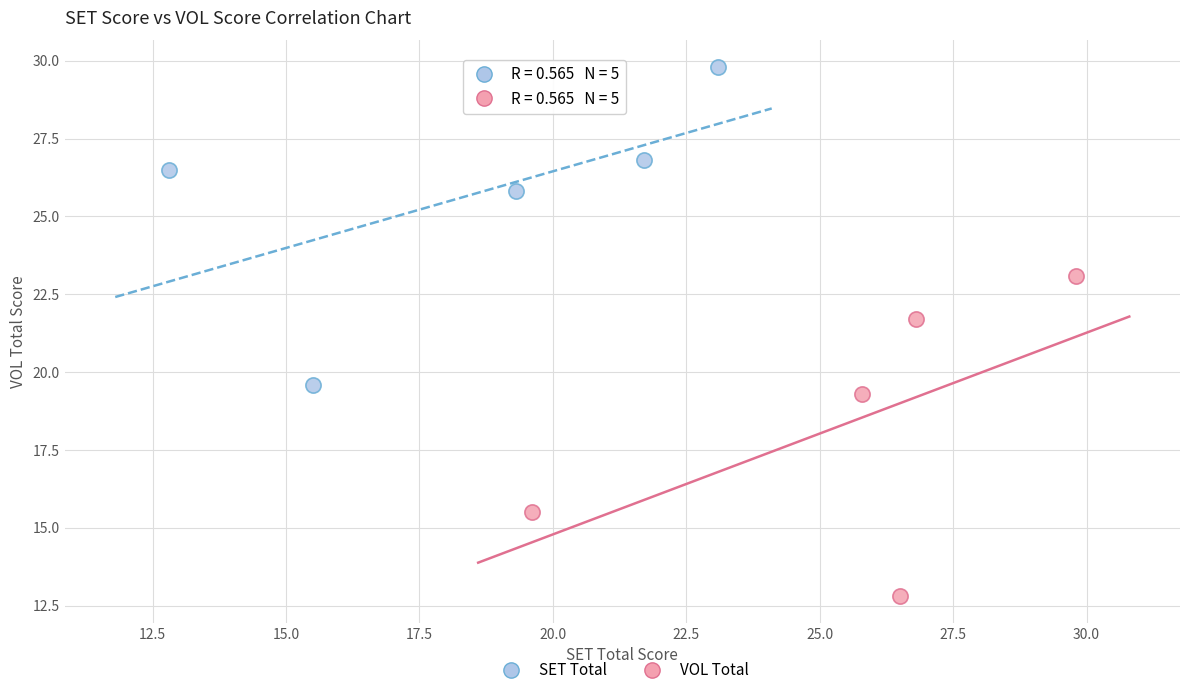

Which series reaches the minimum Y coordinate?

VOL Total